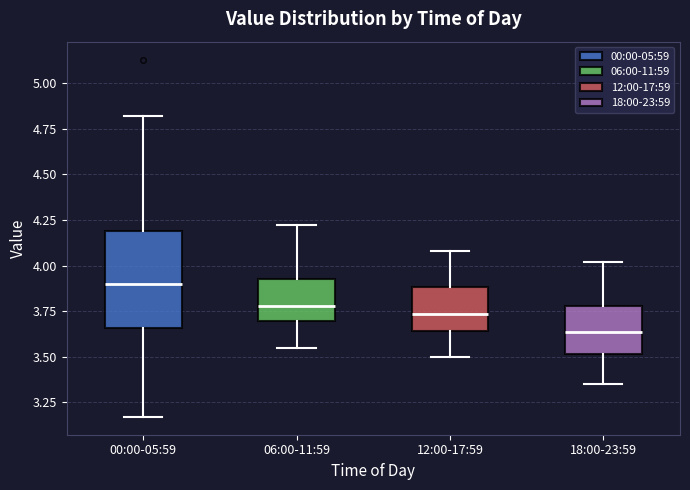

Reading left to right, transcribe this box plot: for each box, give where its median line is, the range the box spans, and where its two whiskers end, as read against the y-axis. The values are not printed on the chart, so give them approximately, as read against the axis.

00:00-05:59: median 3.90, box 3.65 to 4.20, whiskers 3.15 to 4.80
06:00-11:59: median 3.80, box 3.70 to 3.95, whiskers 3.55 to 4.20
12:00-17:59: median 3.75, box 3.65 to 3.90, whiskers 3.50 to 4.10
18:00-23:59: median 3.65, box 3.50 to 3.80, whiskers 3.35 to 4.00